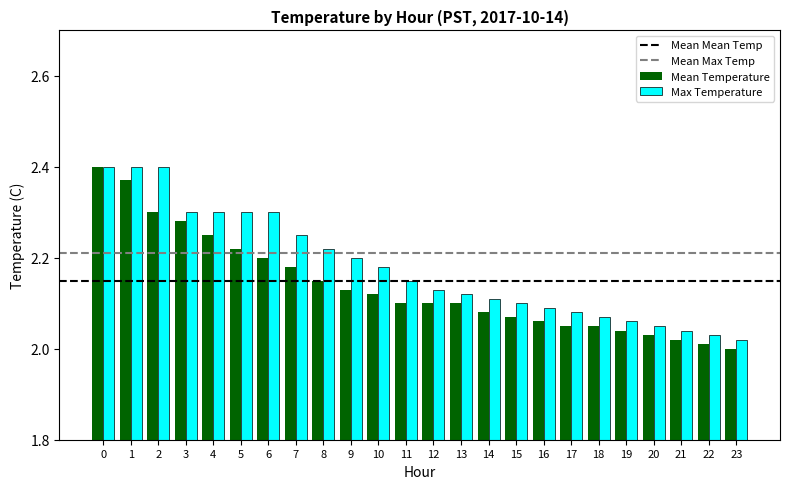

Where is Max Temperature nearest to the value 2?

23